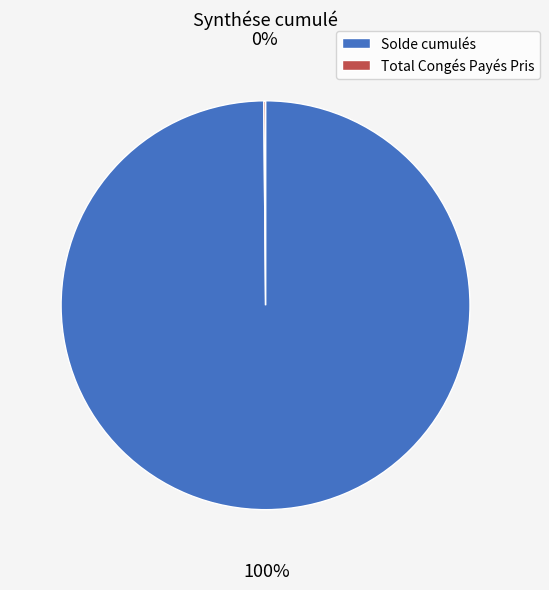

To the nearest percent, what is the difference between the largest and smallest slice percentages?

100%